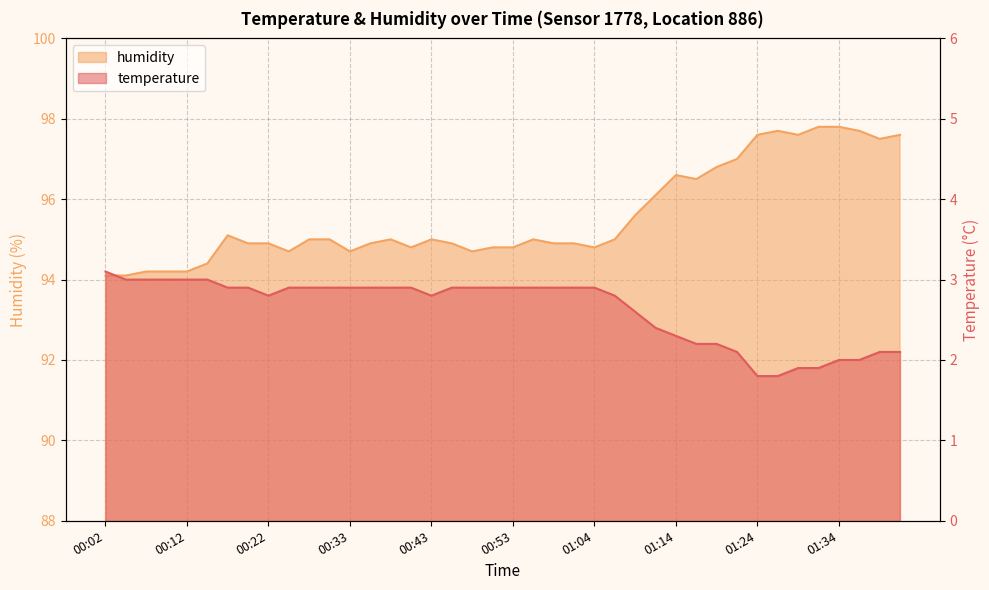

Which has a higher value, 00:07 or 01:06?

00:07